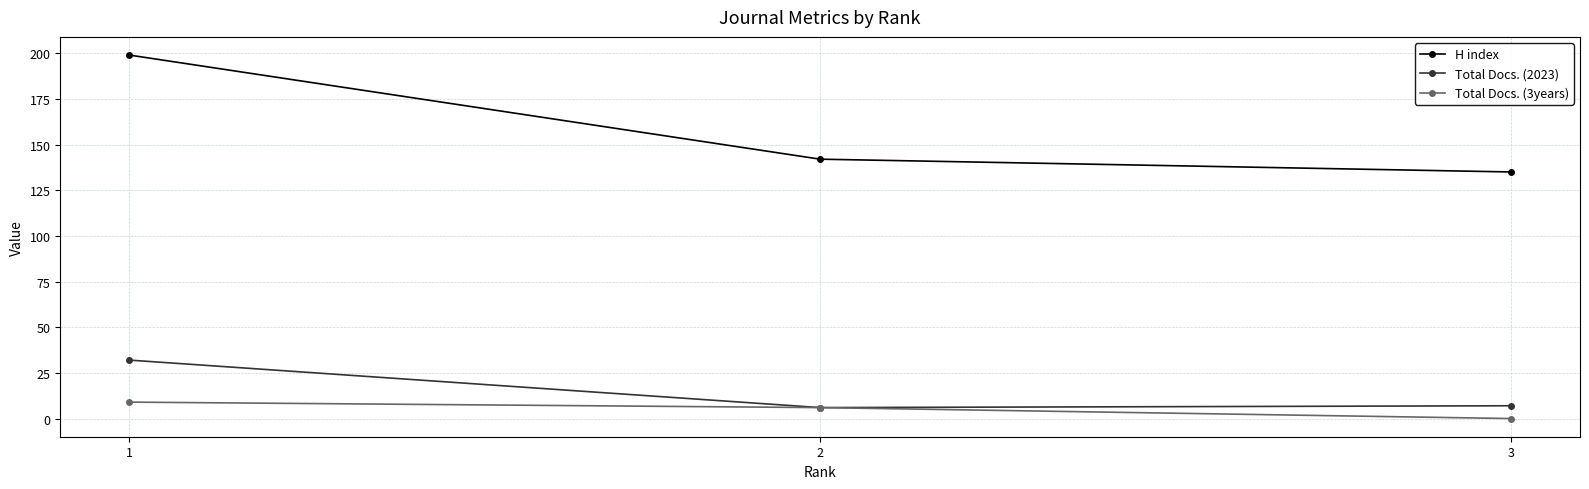

What are all the series names shown in the legend?

H index, Total Docs. (2023), Total Docs. (3years)